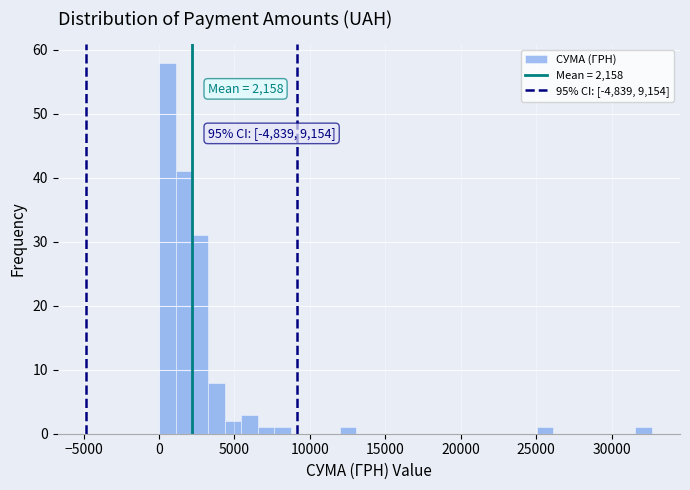

Around what value on the x-axis is the tallest bar? Give the approximate position of its centre, as read against the axis.

500